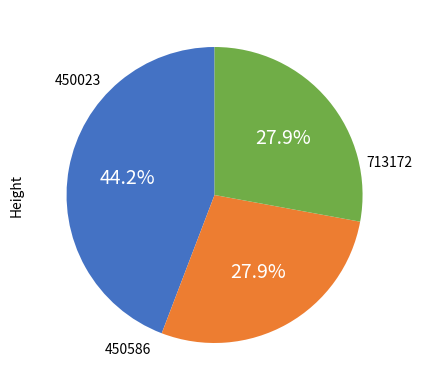

The 713172 slice represents 56% of the pie. True or false?

False